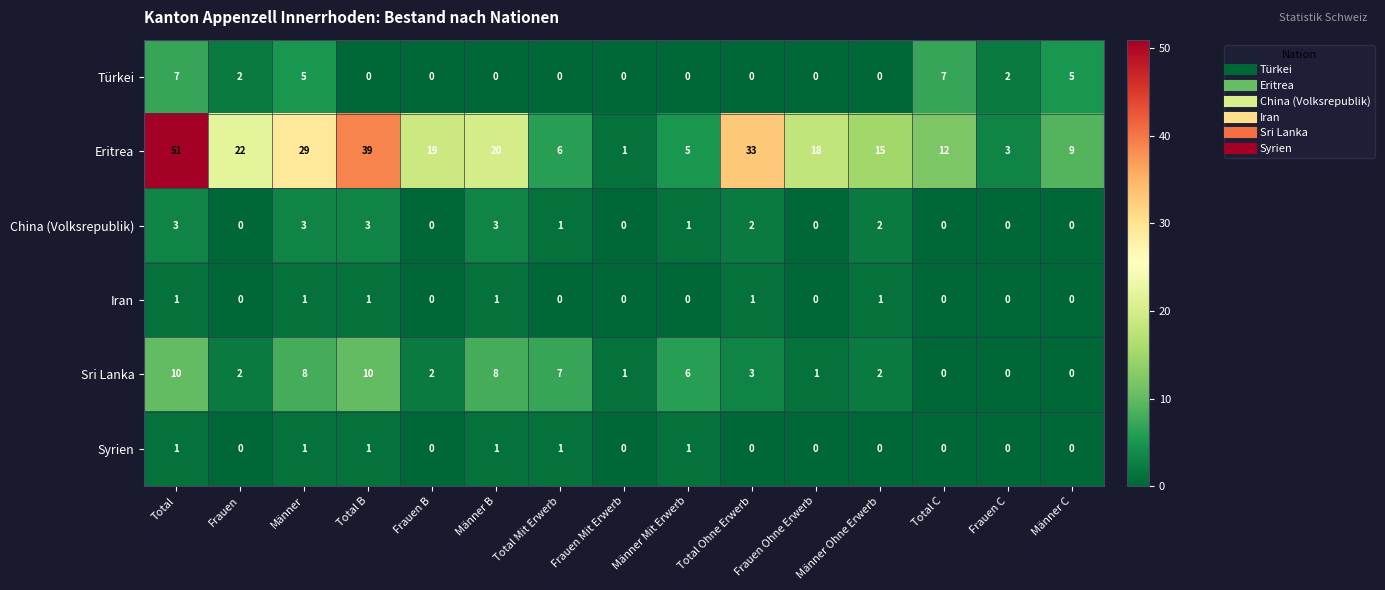

What is the difference between the maximum and minimum values in the Eritrea series?

50